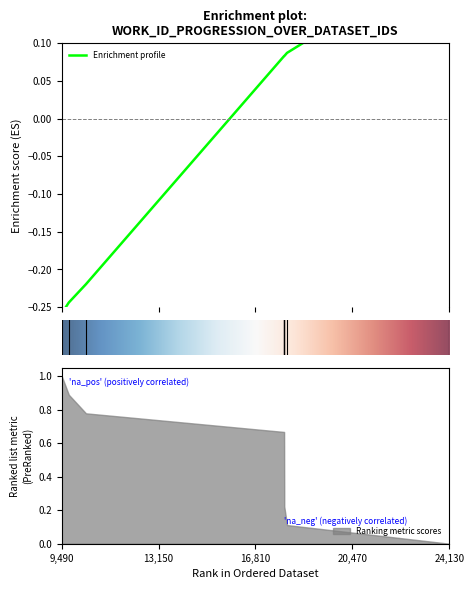

The chart shows a value of -0.2 at 9756. True or false?

True